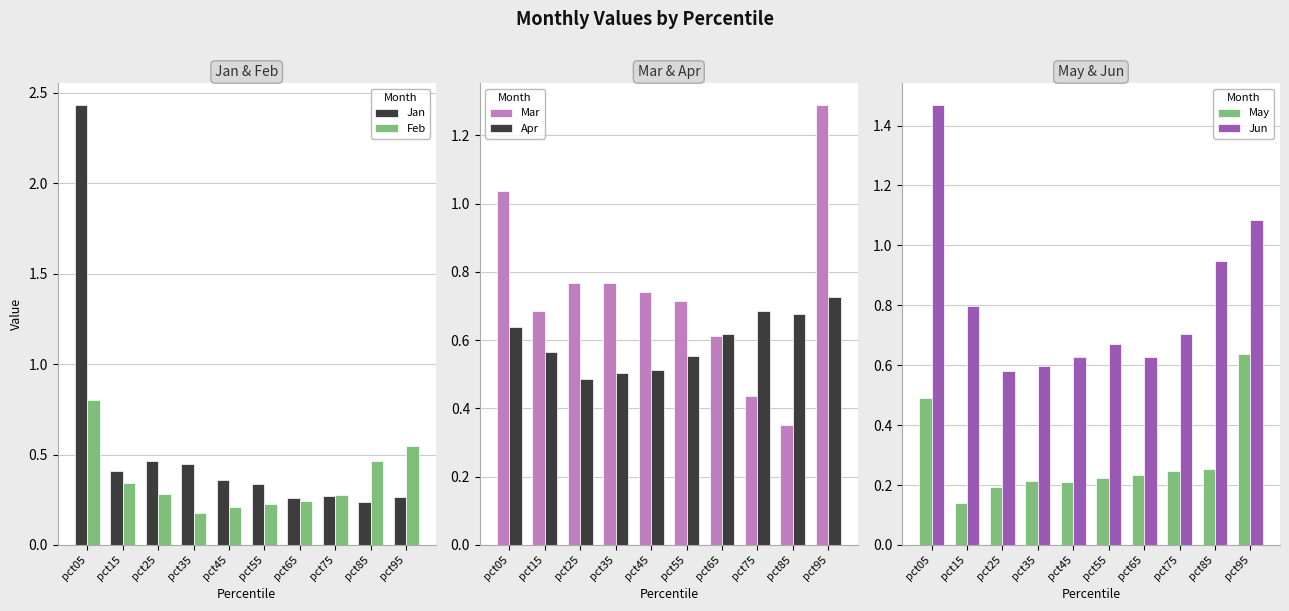

What are all the series names shown in the legend?

Jan, Feb, Mar, Apr, May, Jun